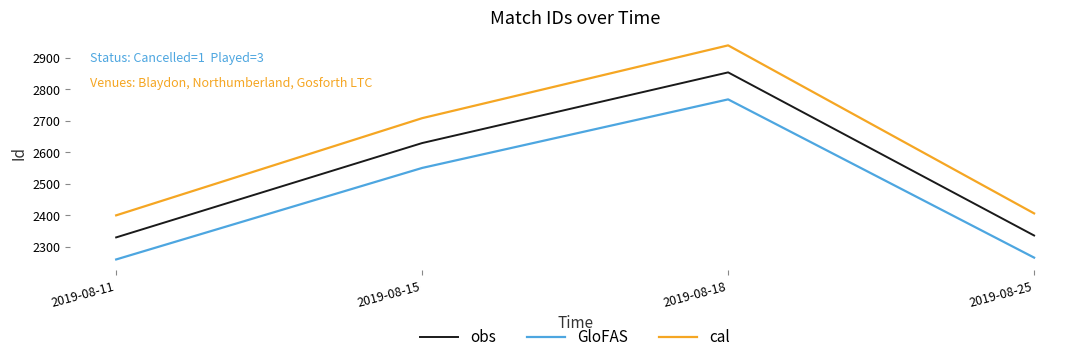

True or false: obs has a value of 2629.0 at 2019-08-15.

True